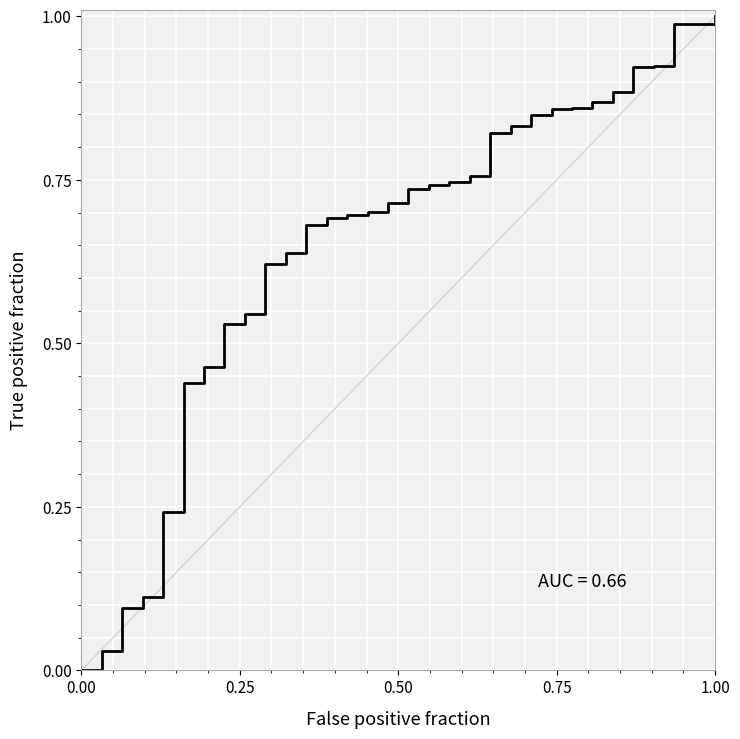

How many categories are shown in the chart?

32